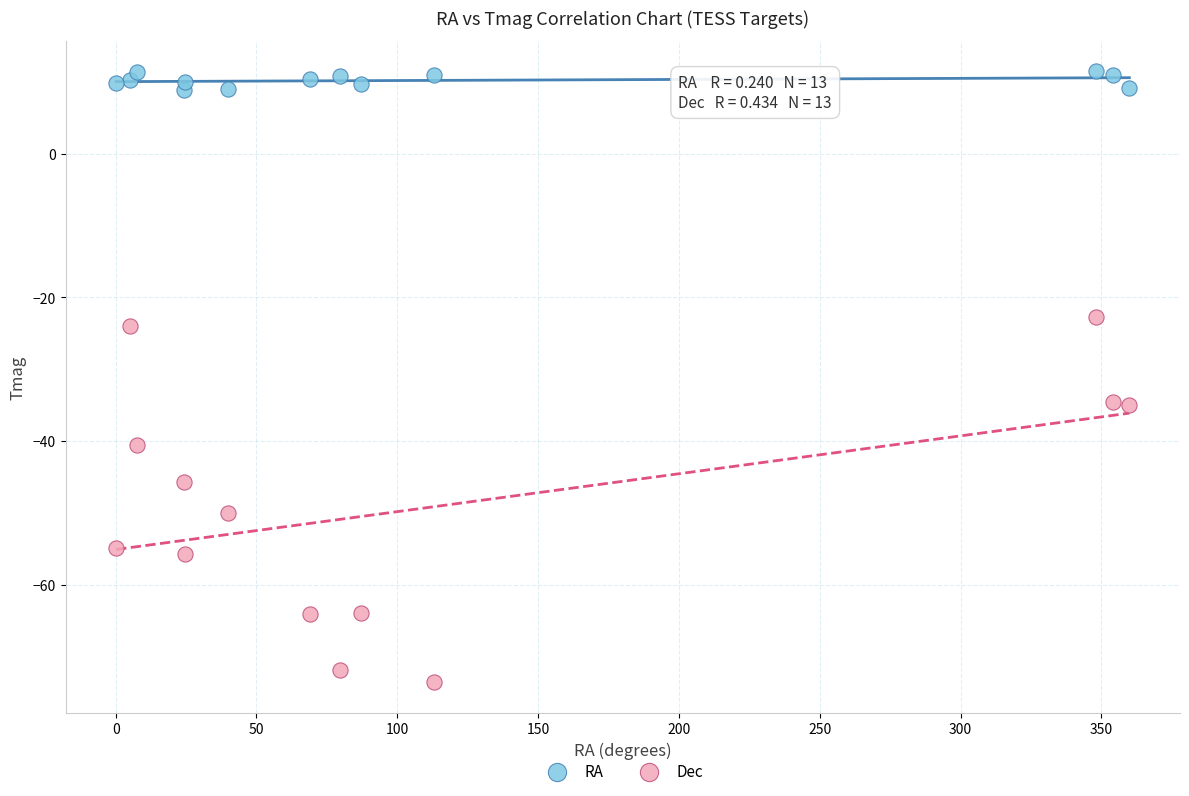

Which series reaches the maximum Y coordinate?

RA